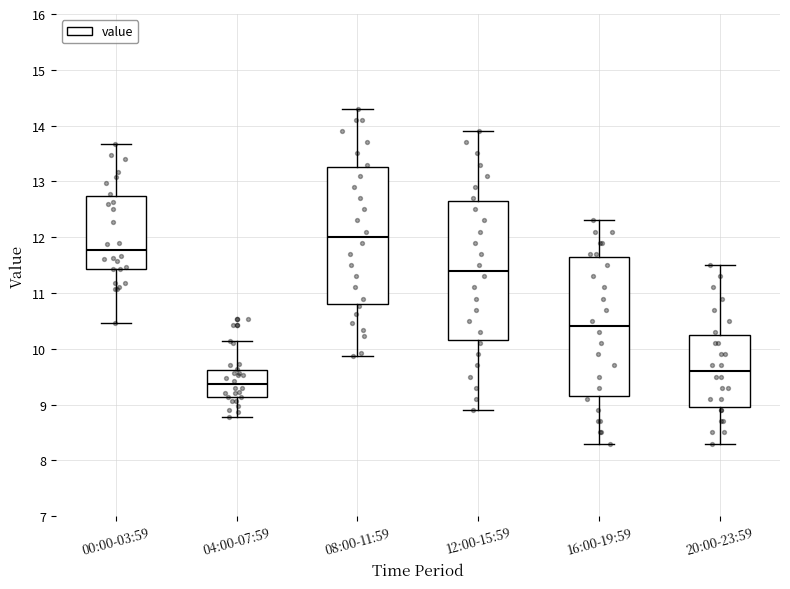

Reading left to right, read every box against the y-axis: the position of its median line, the range the box covers, and the ends of its whiskers. The values are not printed on the chart, so give them approximately, as read against the axis.

00:00-03:59: median 11.8, box 11.4 to 12.7, whiskers 10.5 to 13.7
04:00-07:59: median 9.4, box 9.1 to 9.6, whiskers 8.8 to 10.1
08:00-11:59: median 12.0, box 10.8 to 13.3, whiskers 9.9 to 14.3
12:00-15:59: median 11.4, box 10.2 to 12.7, whiskers 8.9 to 13.9
16:00-19:59: median 10.4, box 9.2 to 11.7, whiskers 8.3 to 12.3
20:00-23:59: median 9.6, box 9.0 to 10.3, whiskers 8.3 to 11.5